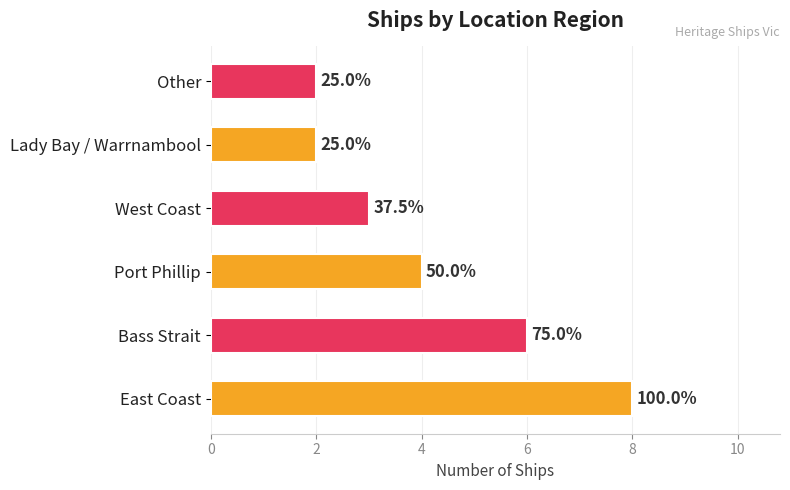

Are the bars horizontal?

Yes